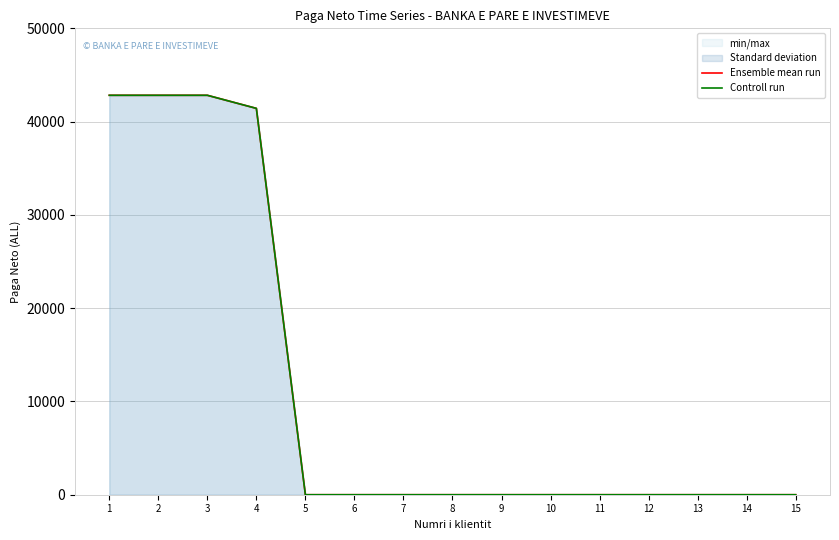

The Ensemble mean run series shows 0 at 9. True or false?

True